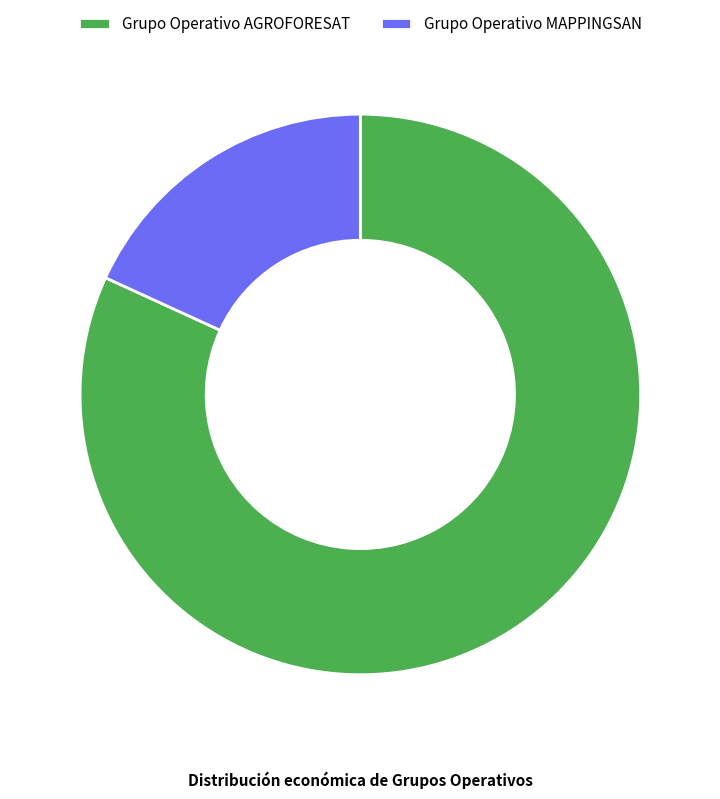

How many segments does this pie chart have?

2